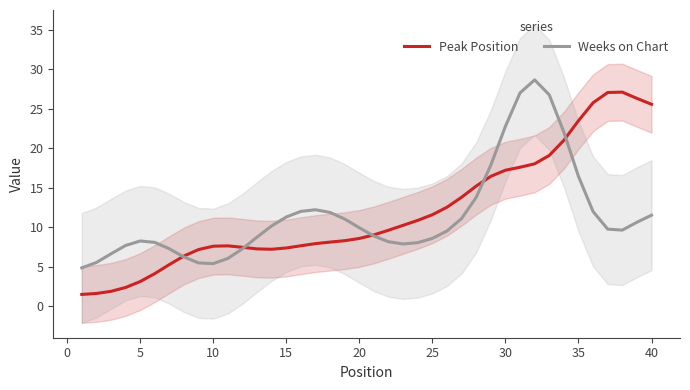

After their last crossing, which series has the higher values: Weeks on Chart or Peak Position?

Peak Position